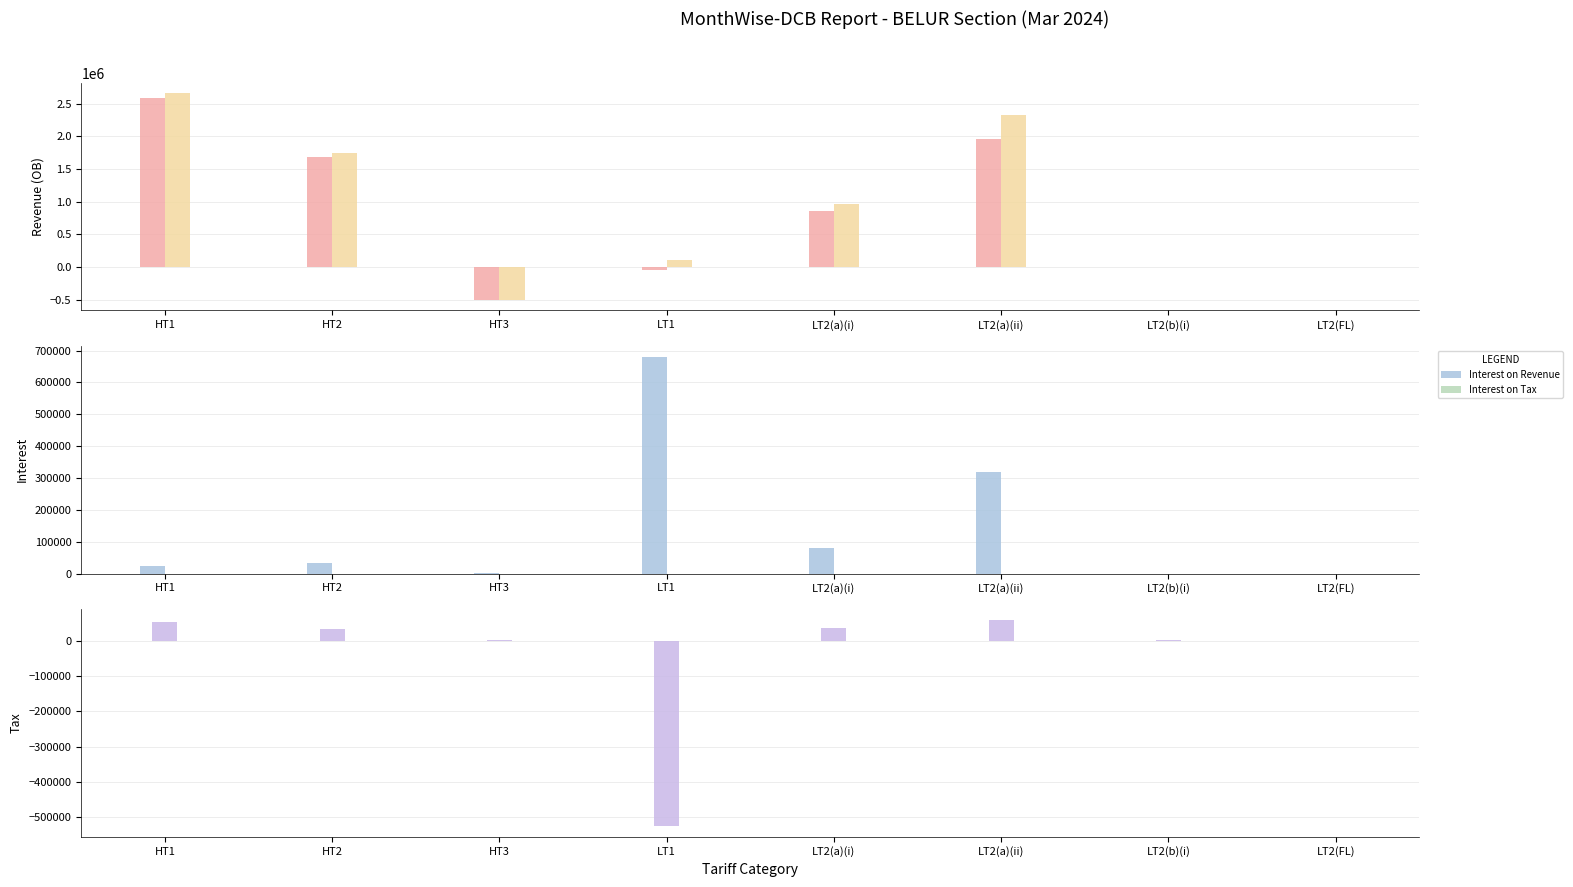

How many groups of bars are there?

8